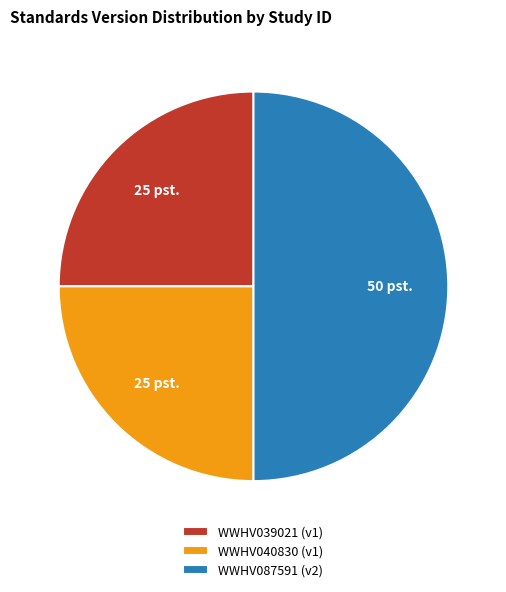

Which category has the biggest portion of the pie?

WWHV087591